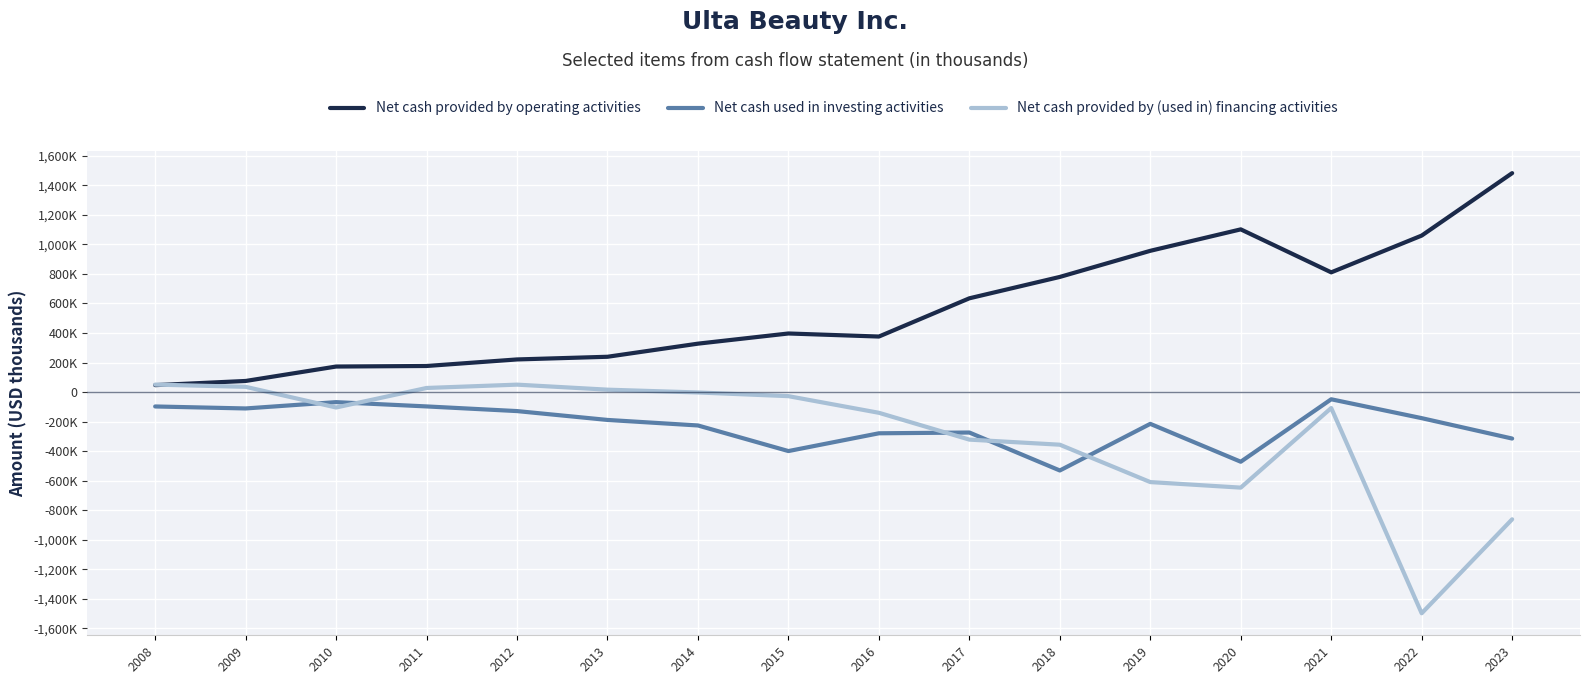

What are all the series names shown in the legend?

Net cash provided by operating activities, Net cash used in investing activities, Net cash provided by (used in) financing activities